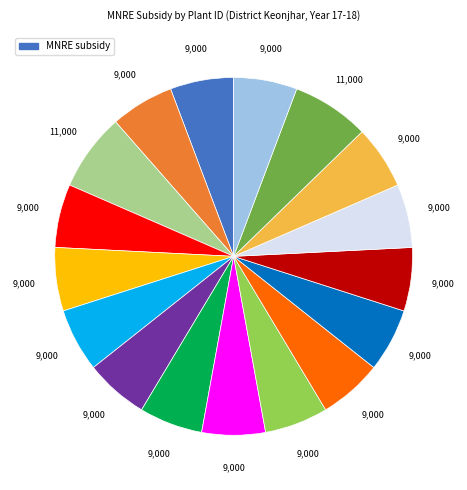

Is there any slice that represents more than half of the pie?

No